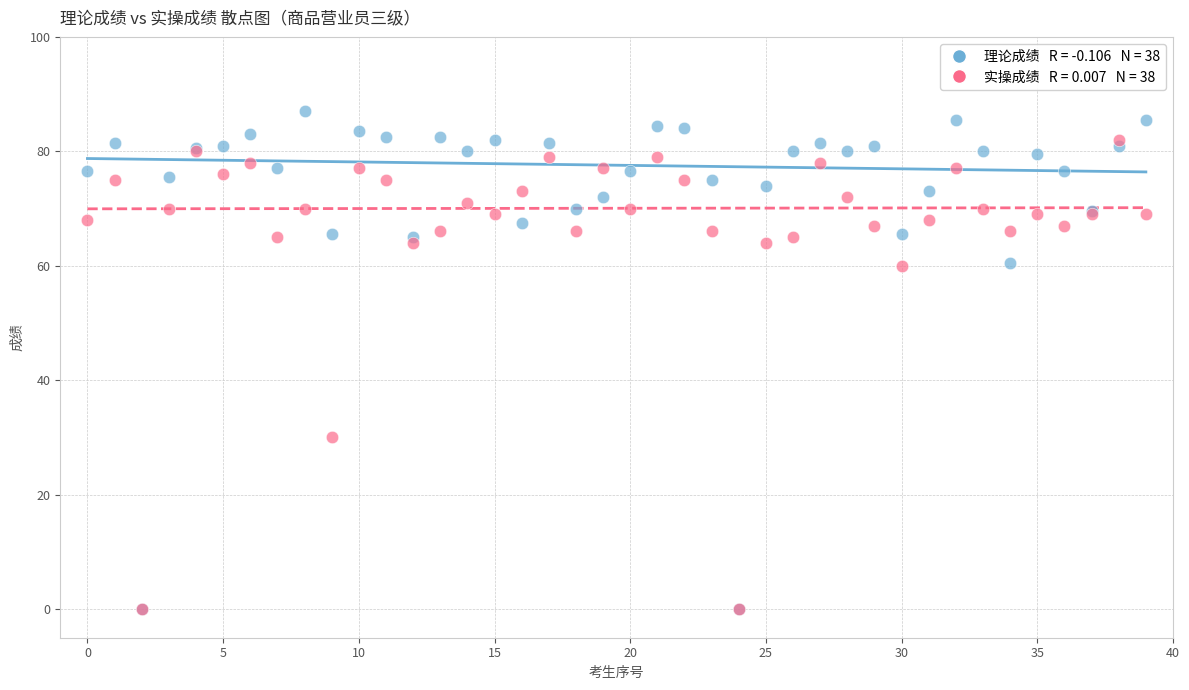

Across all series, what Y value is closest to 43?

30.0